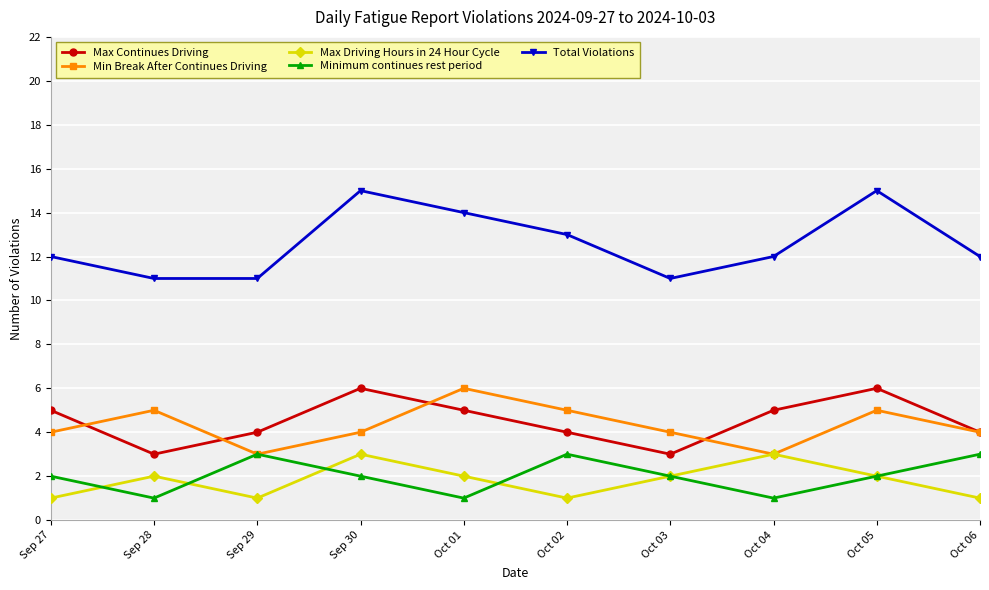

In Max Driving Hours in 24 Hour Cycle, how many points are lower than both neighbors (excluding endpoints)?

2